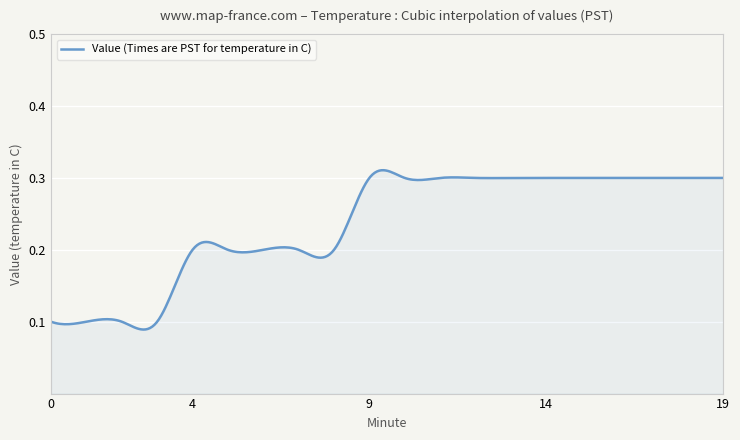

How many lines are shown in the chart?

1